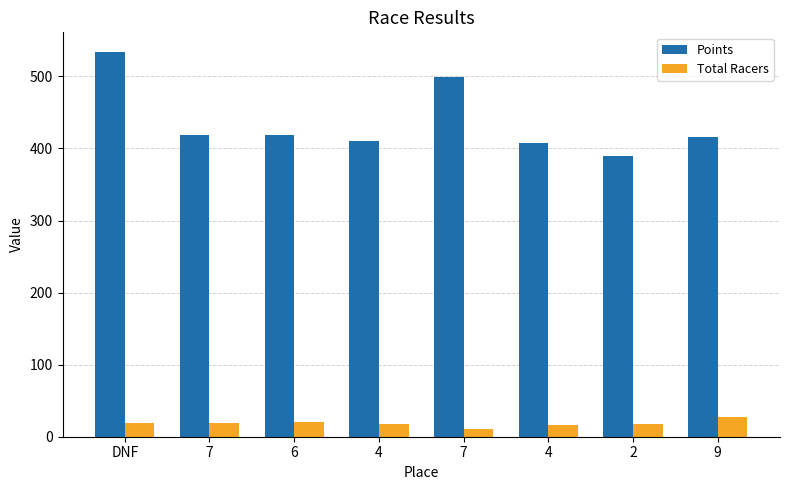

What are all the series names shown in the legend?

Points, Total Racers